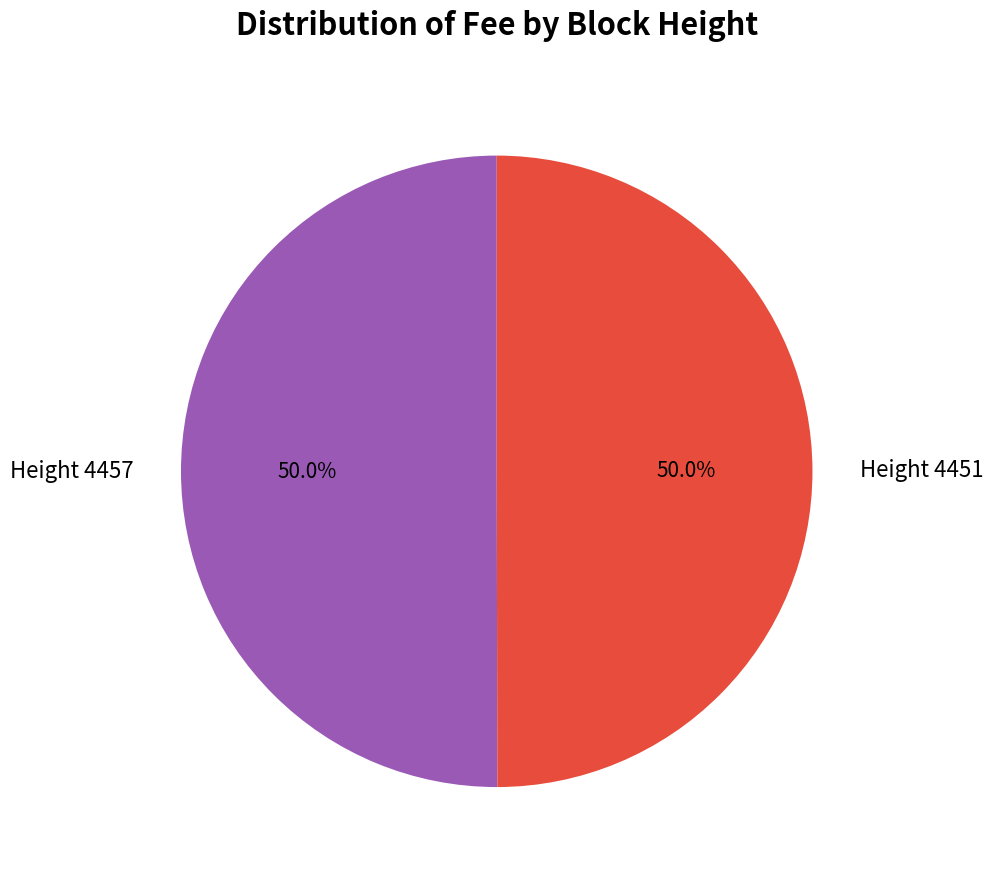

To the nearest percent, what percentage of the pie is Height 4457?

50%